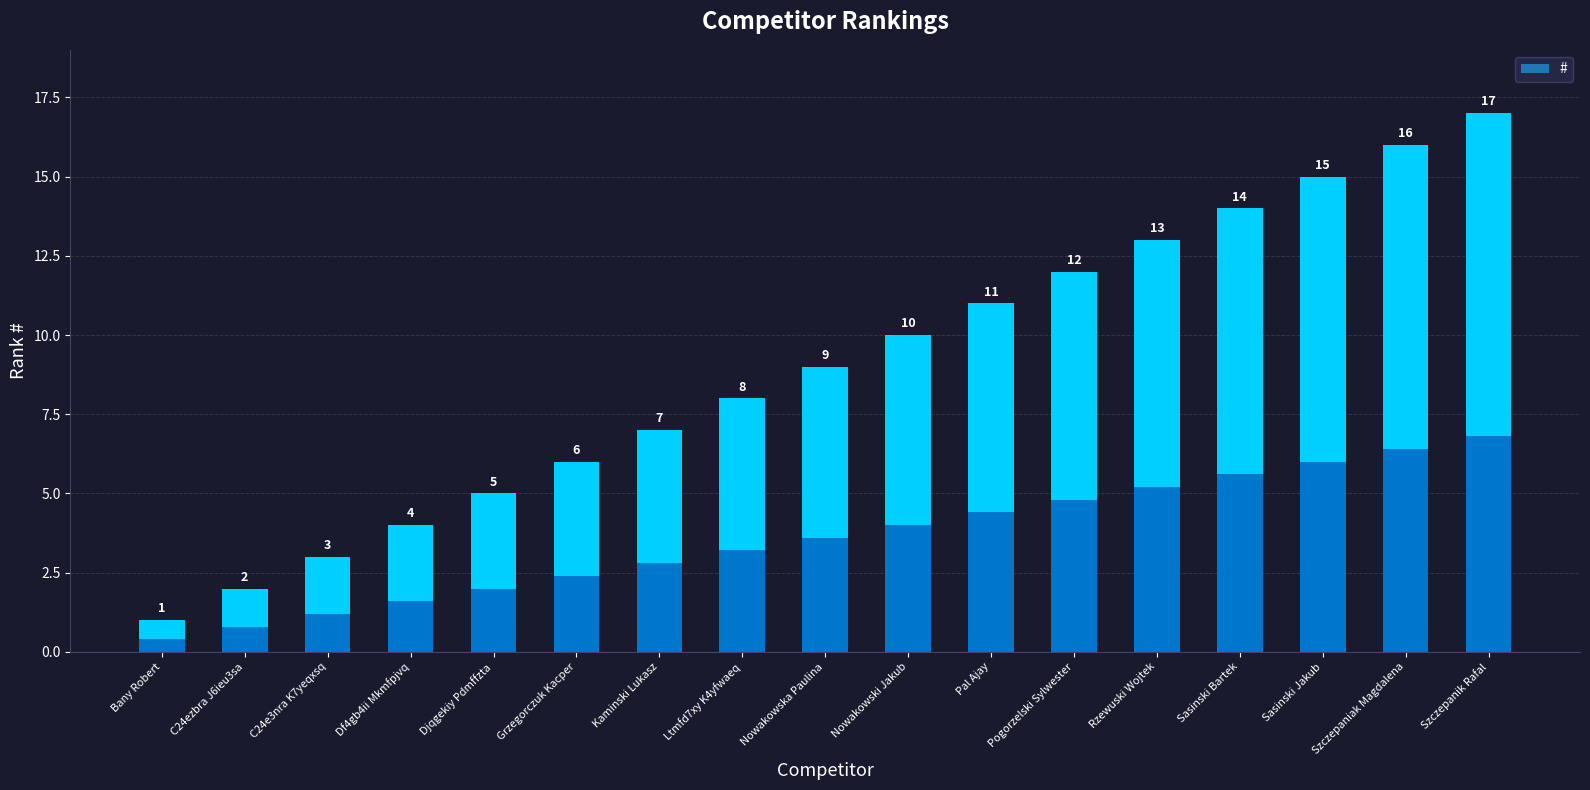

What is the sum of all values?

153